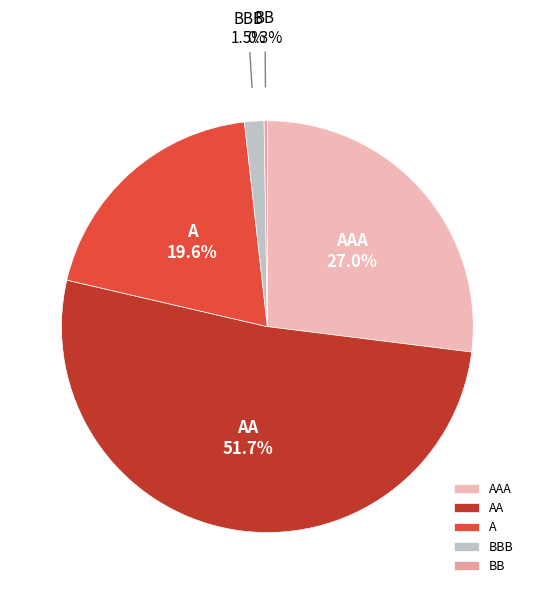

Does any single category account for the majority?

Yes